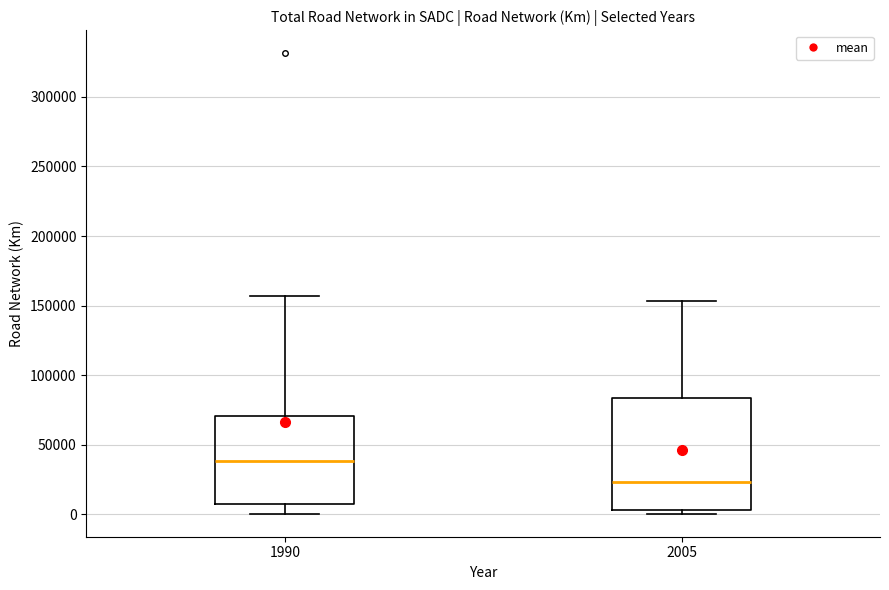

Where is the lower edge of the box at x = 2005 on the y-axis? The values are not printed on the chart, so give them approximately, as read against the axis.

5000